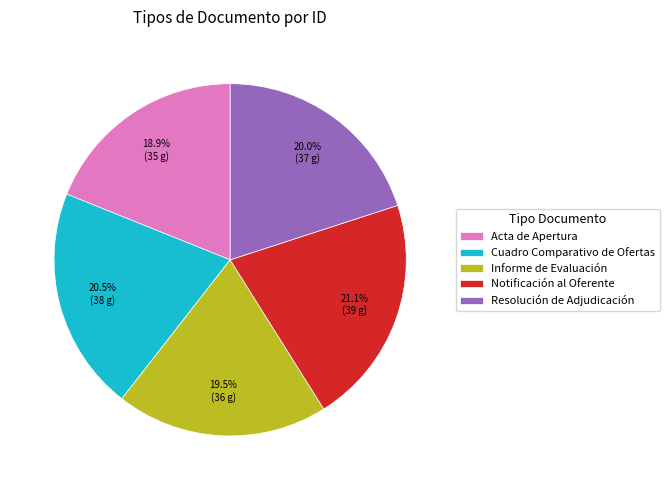

Which slice is the smallest?

Acta de Apertura